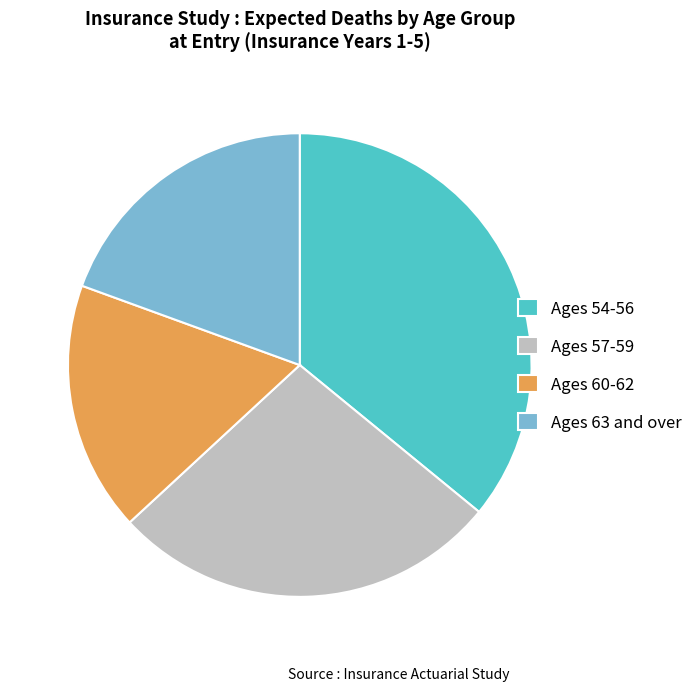

Approximately how many times larger is the value at Ages 63 and over compared to Ages 54-56?

0.5